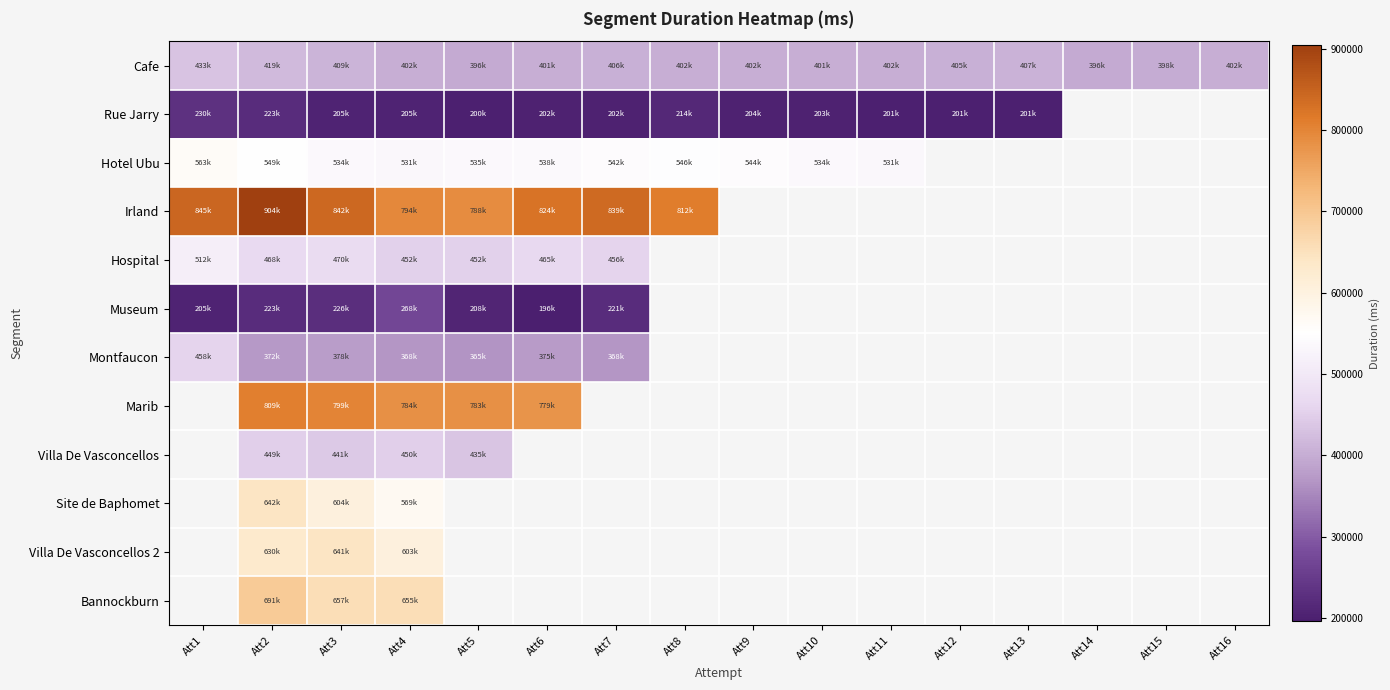

What is the difference between the highest and lowest values at Att6?

628138.0